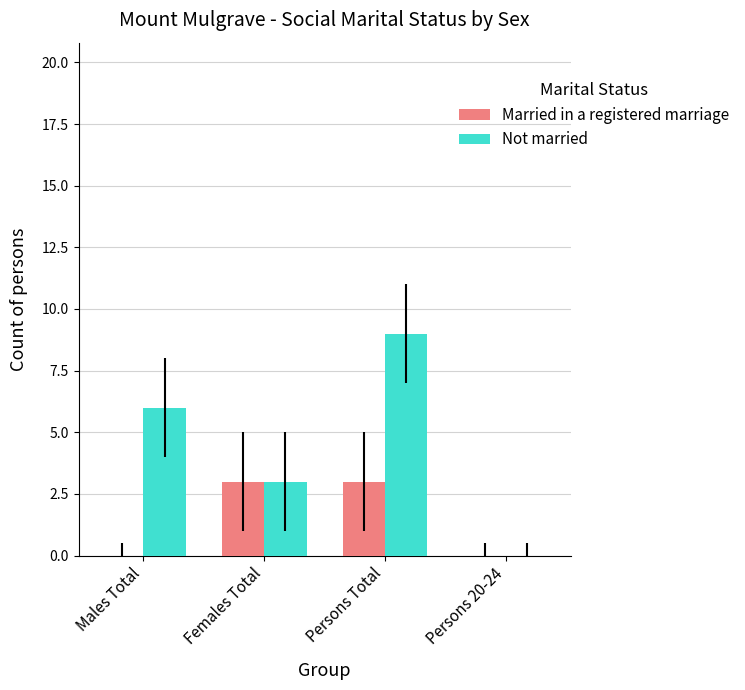

How many values in Not married are above zero?

3